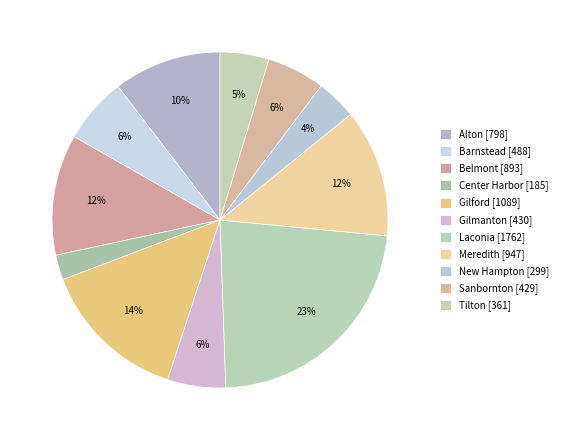

Which category has the smallest portion of the pie?

Center Harbor